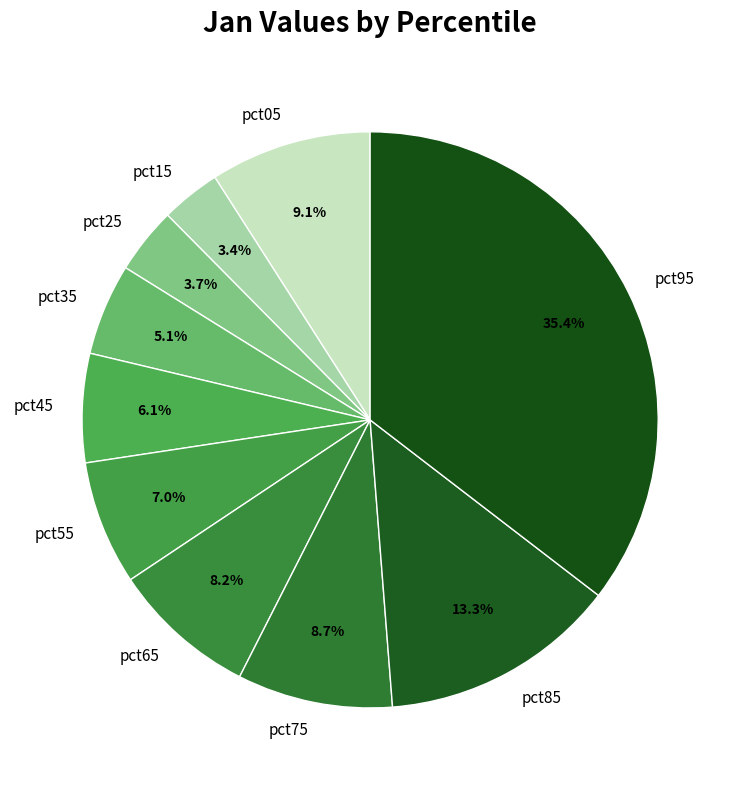

Count the number of slices in the pie.

10